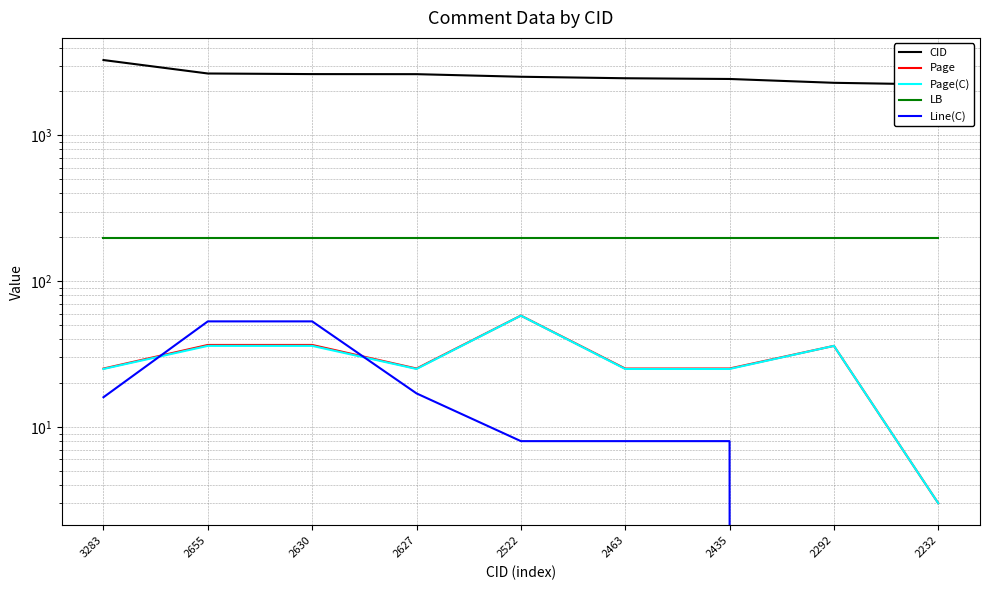

The Line(C) series shows 28.4 at 2627. True or false?

False